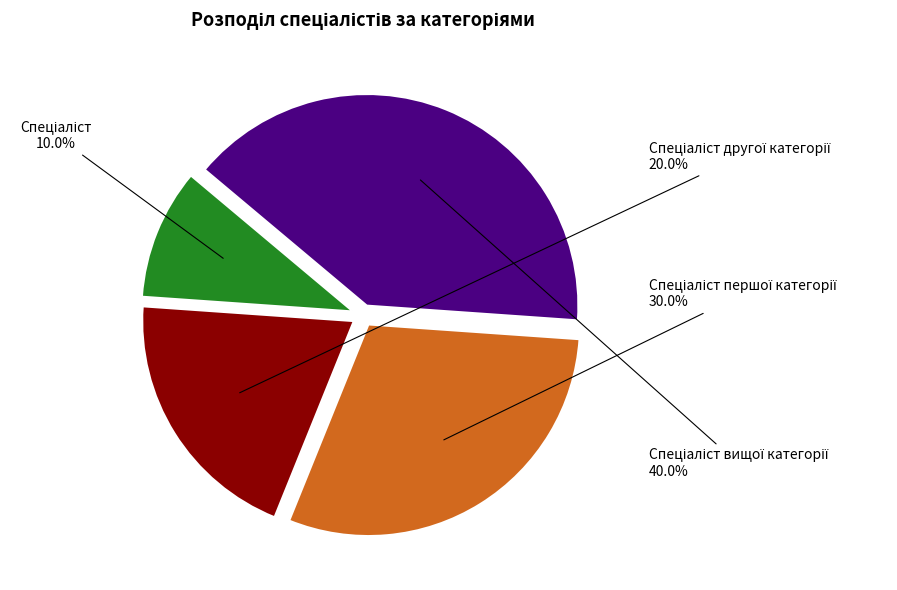

Does any single category account for the majority?

No